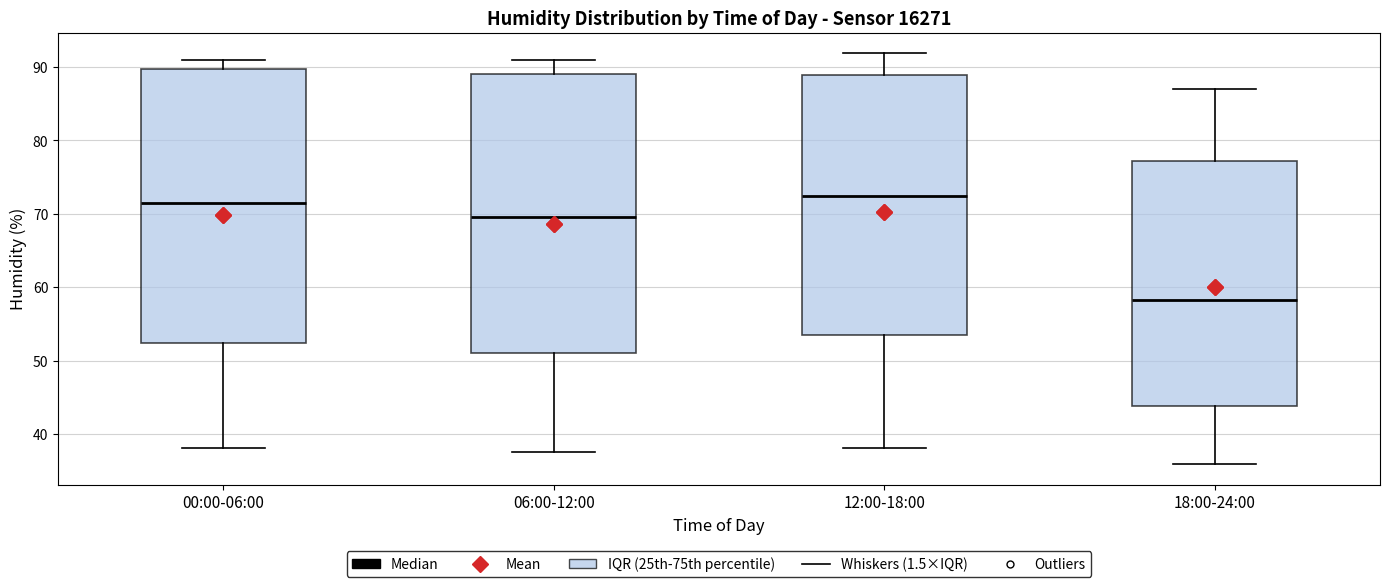

Reading left to right, transcribe this box plot: for each box, give where its median line is, the range the box spans, and where its two whiskers end, as read against the y-axis. The values are not printed on the chart, so give them approximately, as read against the axis.

00:00-06:00: median 71, box 52 to 90, whiskers 38 to 91
06:00-12:00: median 70, box 51 to 89, whiskers 38 to 91
12:00-18:00: median 72, box 53 to 89, whiskers 38 to 92
18:00-24:00: median 58, box 44 to 77, whiskers 36 to 87